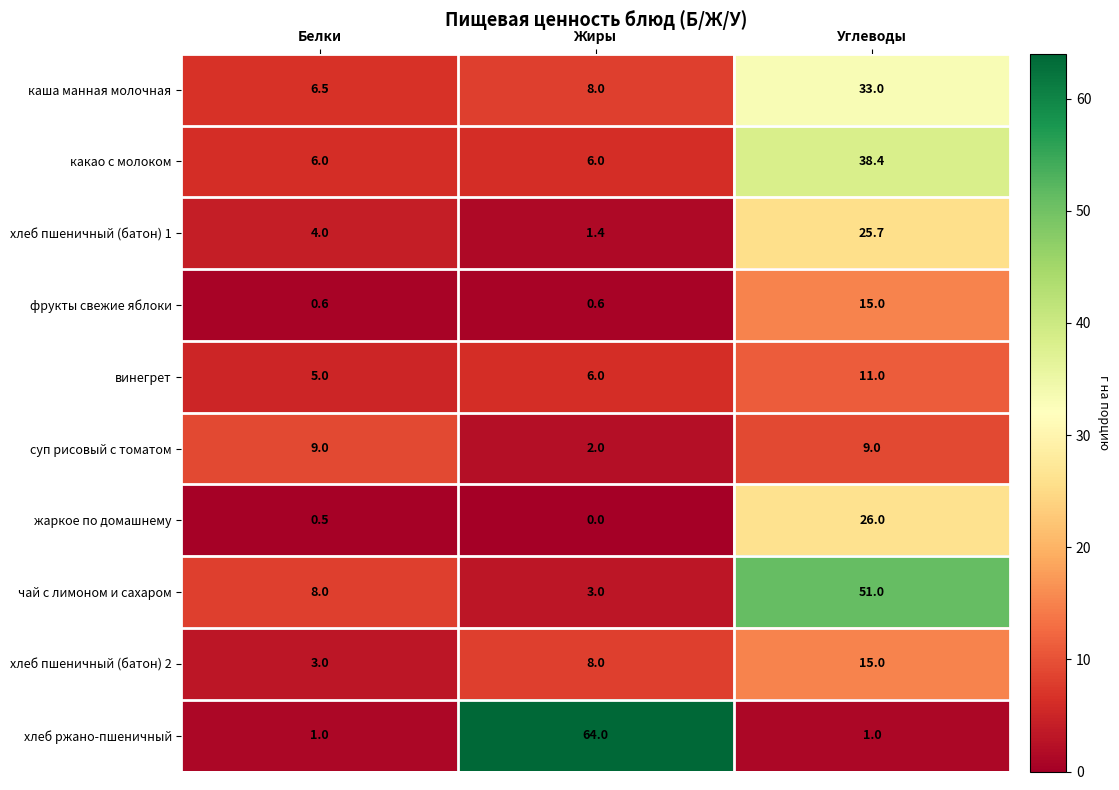

Reading left to right, transcribe all the data shown in this chart.

каша манная молочная: 6.5	8.0	33.0
какао с молоком: 6.0	6.0	38.4
хлеб пшеничный (батон) 1: 4.0	1.4	25.7
фрукты свежие яблоки: 0.6	0.6	15.0
винегрет: 5.0	6.0	11.0
суп рисовый с томатом: 9.0	2.0	9.0
жаркое по домашнему: 0.5	0.0	26.0
чай с лимоном и сахаром: 8.0	3.0	51.0
хлеб пшеничный (батон) 2: 3.0	8.0	15.0
хлеб ржано-пшеничный: 1.0	64.0	1.0